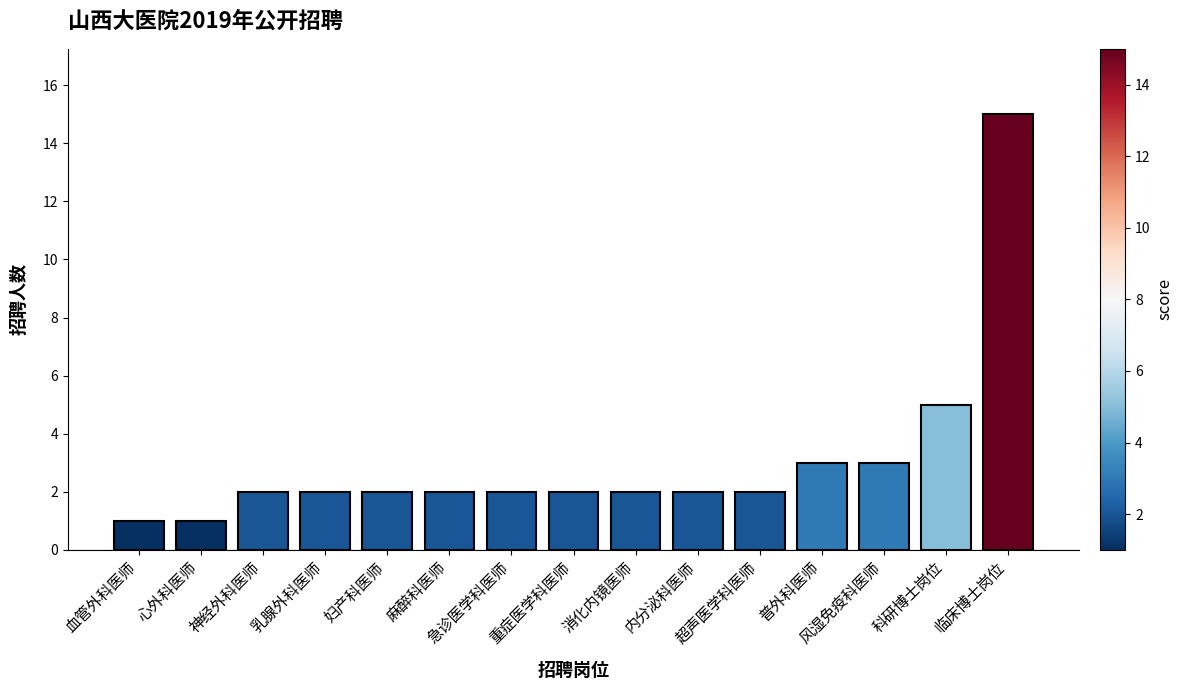

What is the minimum value shown in the chart?

1